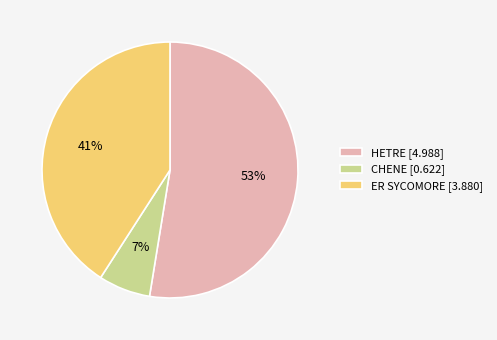

Which has a higher value, HETRE or CHENE?

HETRE